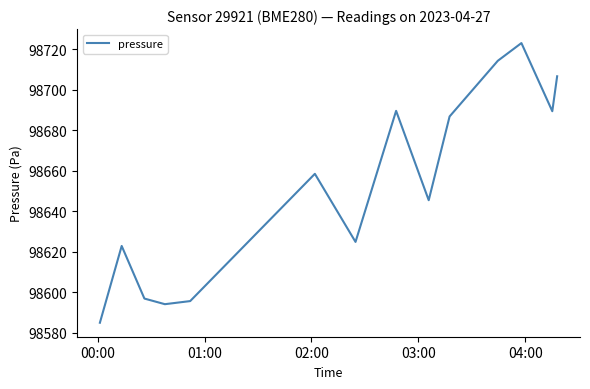

What is the greatest value displayed?

98723.1